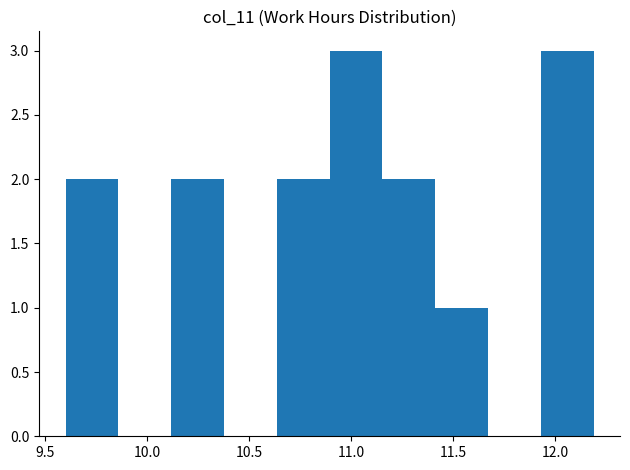

Reading left to right, transcribe this chart: for each bar, give the range it covers on the x-axis and its height. Neither the bar edges nor the heights are printed on the chart, so give them approximately, as read against the axes.

9.60 to 9.85: 2
9.85 to 10.10: 0
10.10 to 10.40: 2
10.40 to 10.65: 0
10.65 to 10.90: 2
10.90 to 11.15: 3
11.15 to 11.40: 2
11.40 to 11.65: 1
11.65 to 11.95: 0
11.95 to 12.20: 3